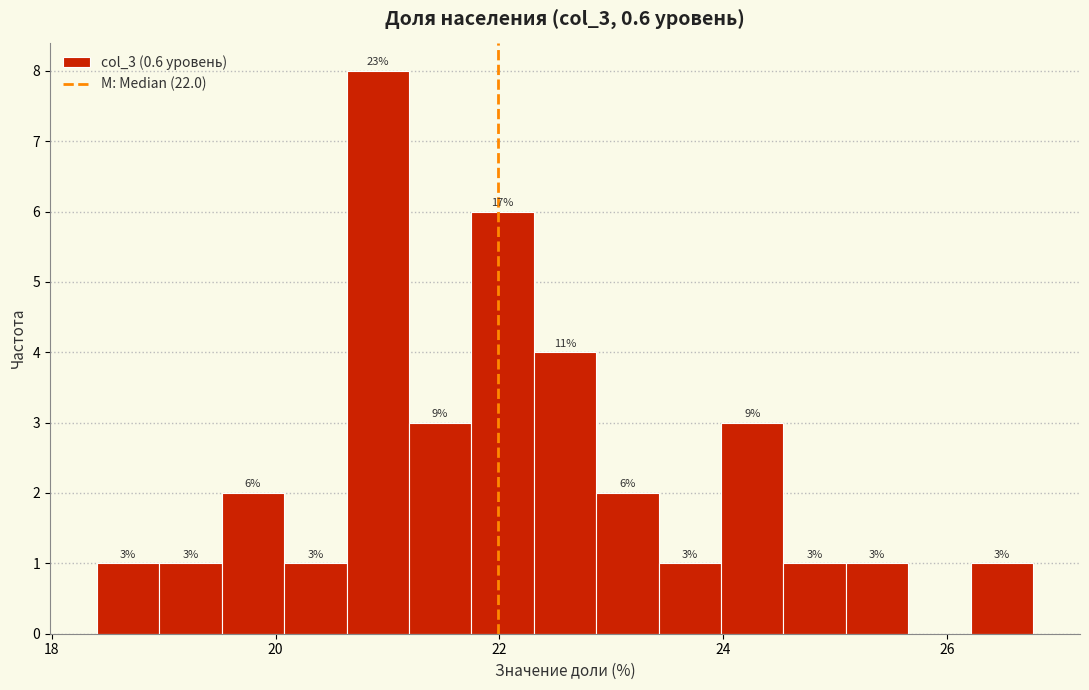

Around what value on the x-axis is the tallest bar? Give the approximate position of its centre, as read against the axis.

21.0